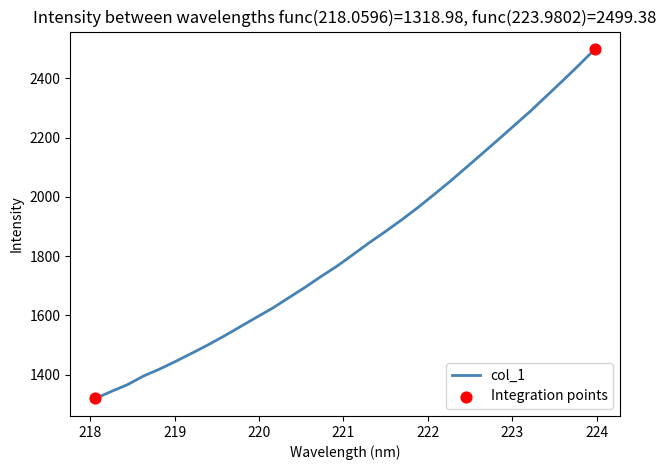

What is the smallest value displayed?

1319.0